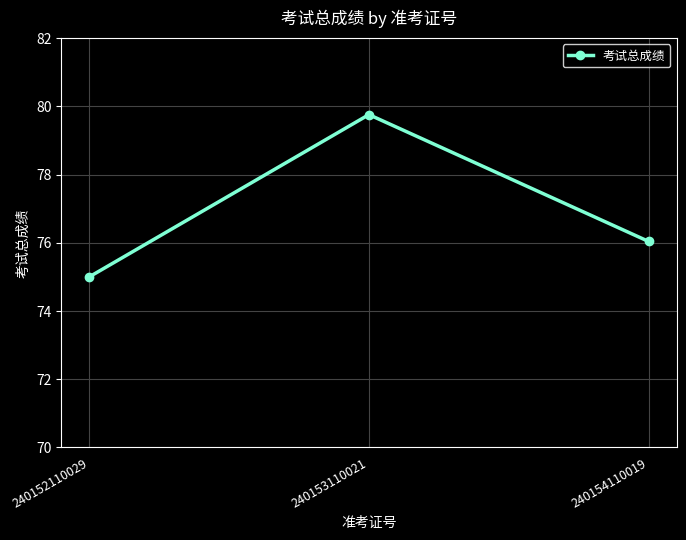

The value at 240153110021 is 79.8. True or false?

True